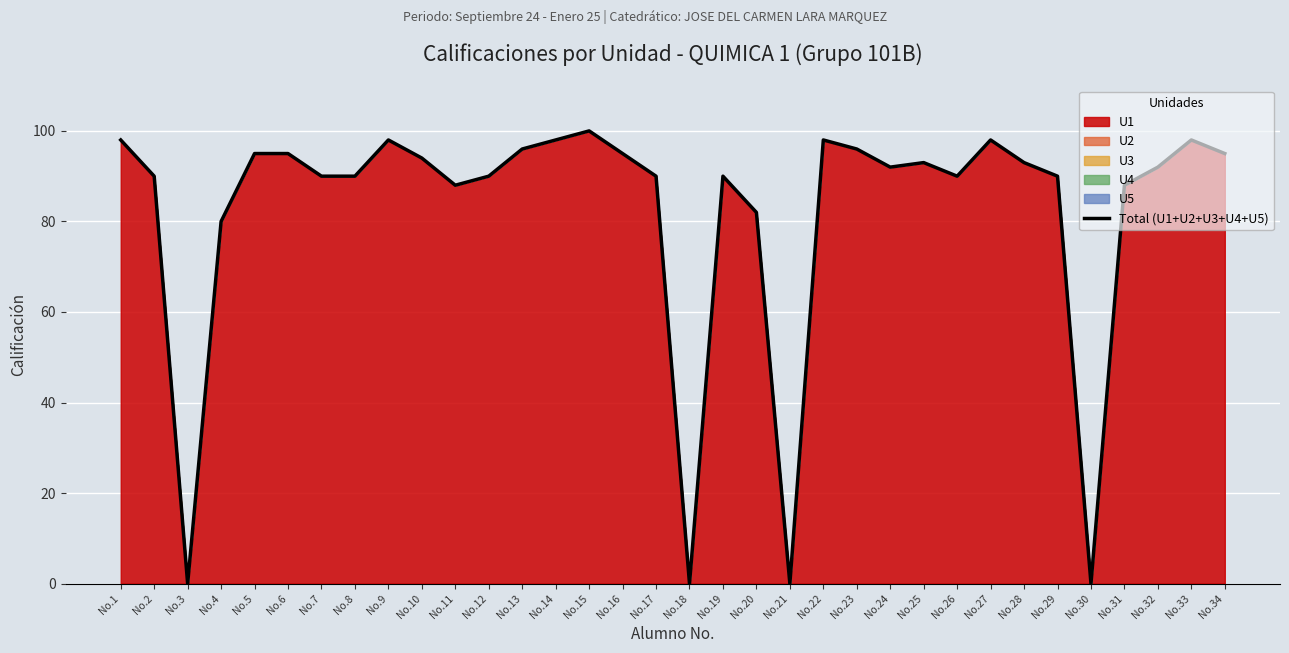

What is the average value?

82